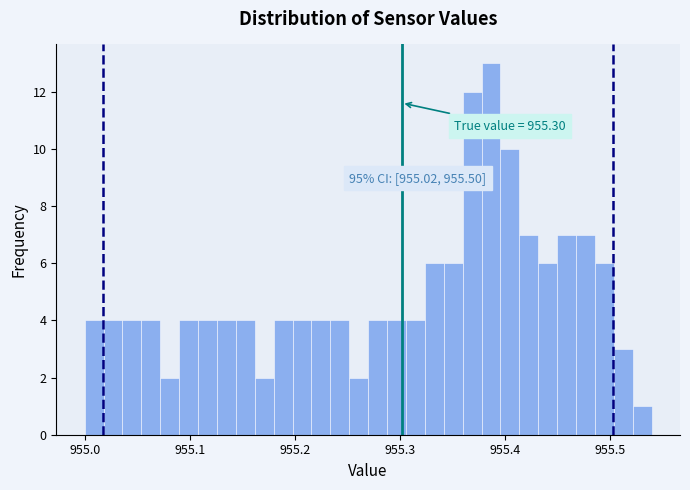

Read against the x-axis, roughly where is the centre of the tallest bar?

955.39